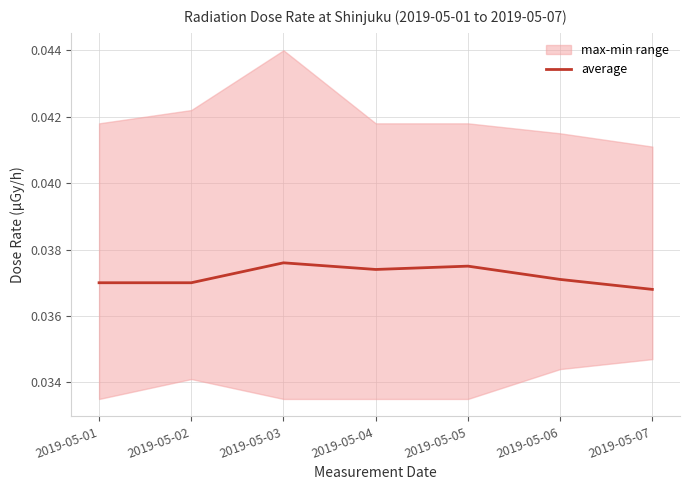

True or false: there are more than 2 points higher than both neighbors.

False